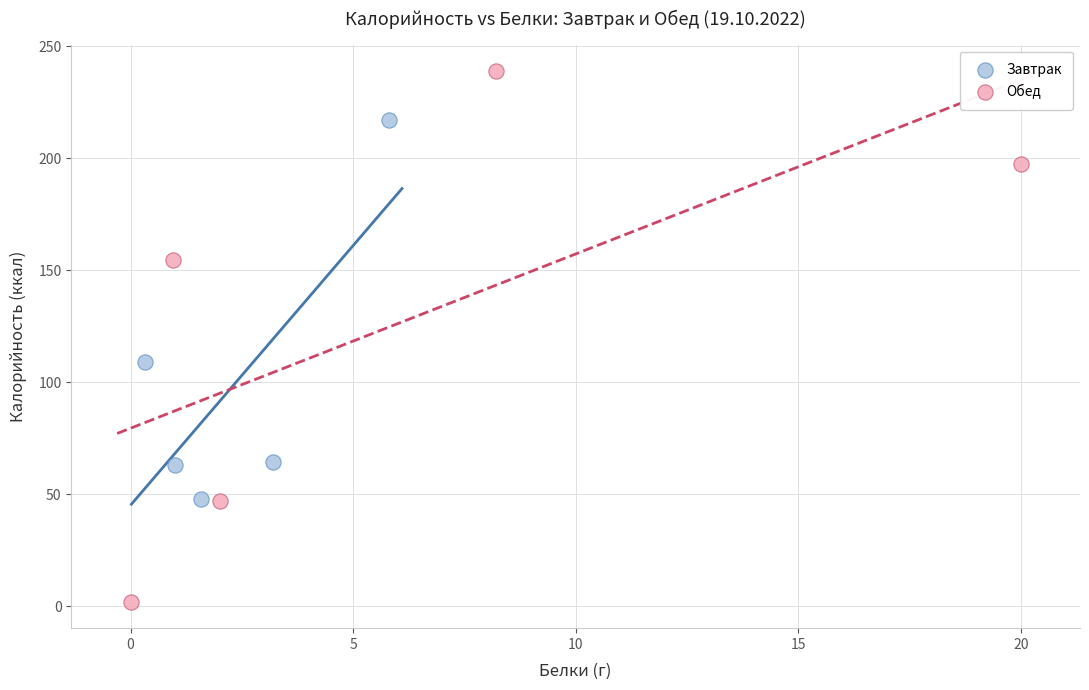

Which series reaches the maximum Y coordinate?

Обед